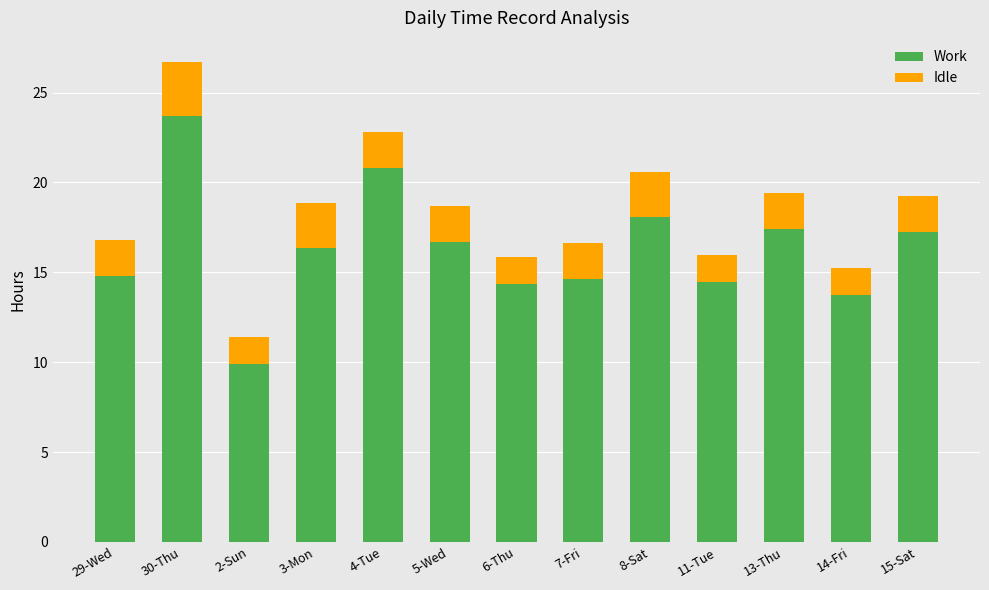

True or false: Work has a value of 13.7 at 14-Fri.

True